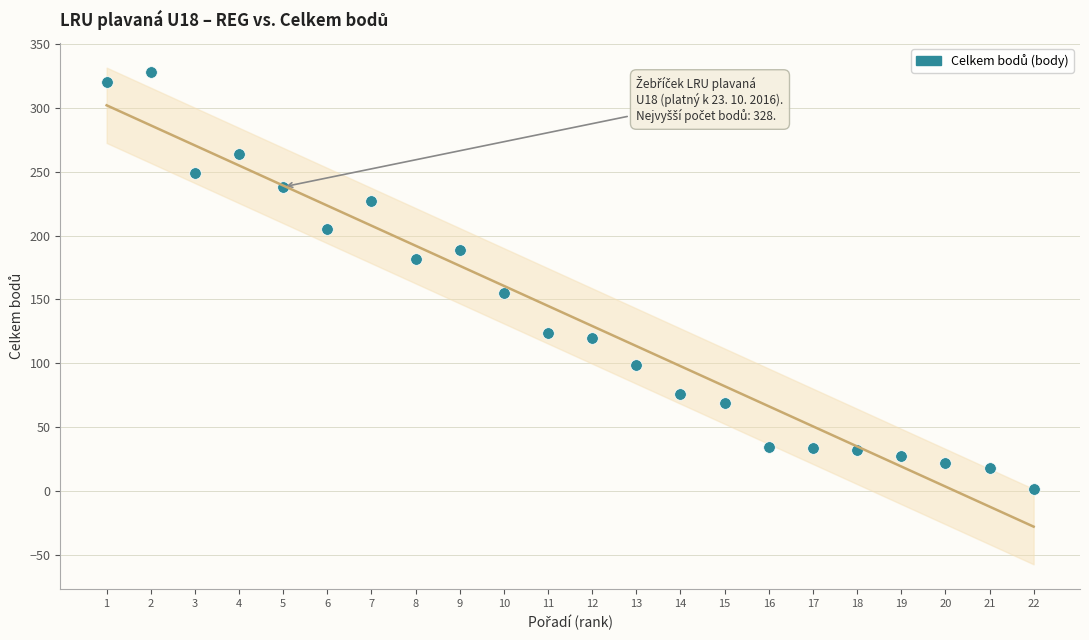

What is the range of Y values (max minus min)?

326